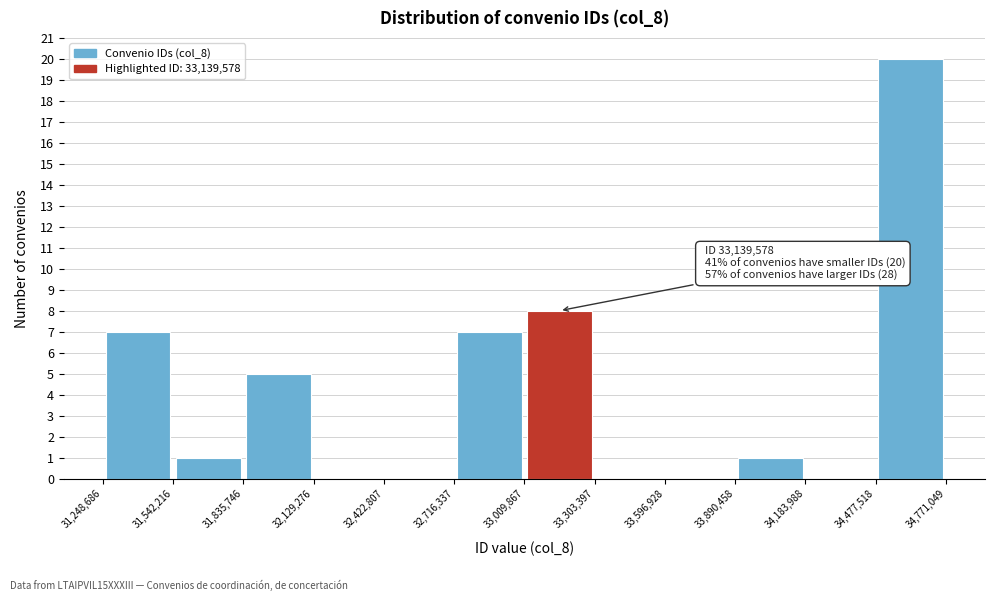

Which range on the x-axis has the tallest bar?

34,477,518 to 34,771,049